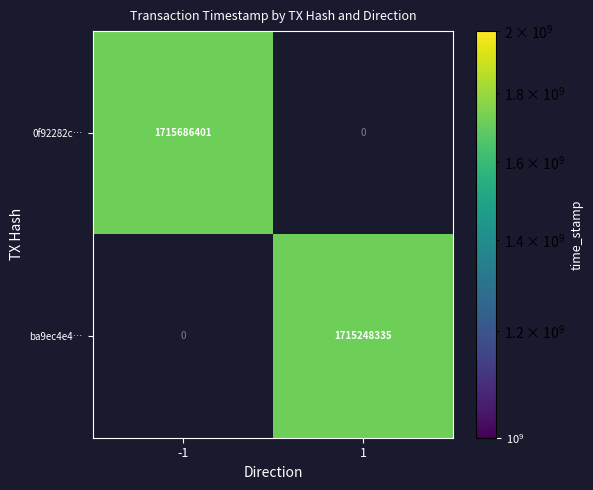

What is the maximum value for ba9ec4e4…?

1715248335